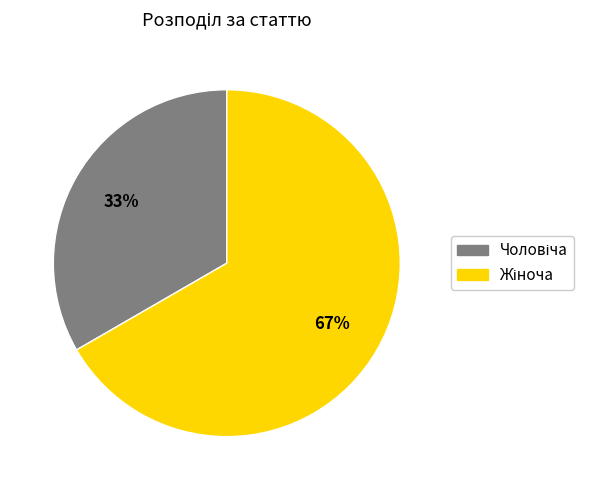

To the nearest percent, what is the average slice percentage?

50%